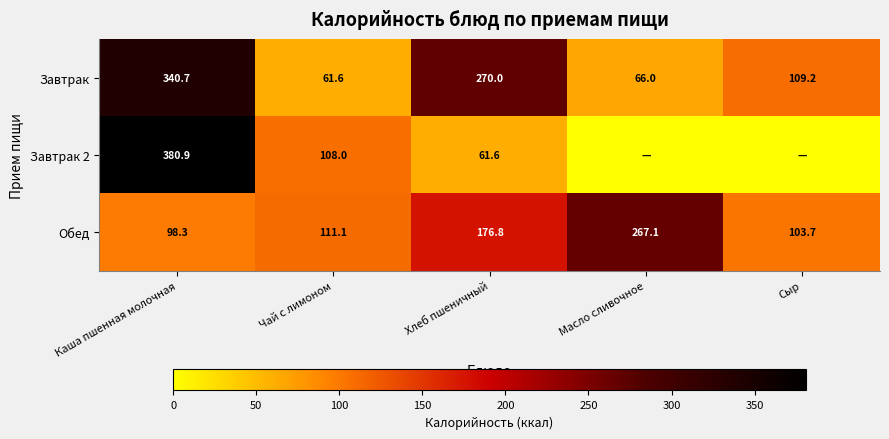

What is the difference between the second highest and minimum values in the Завтрак series?

208.4